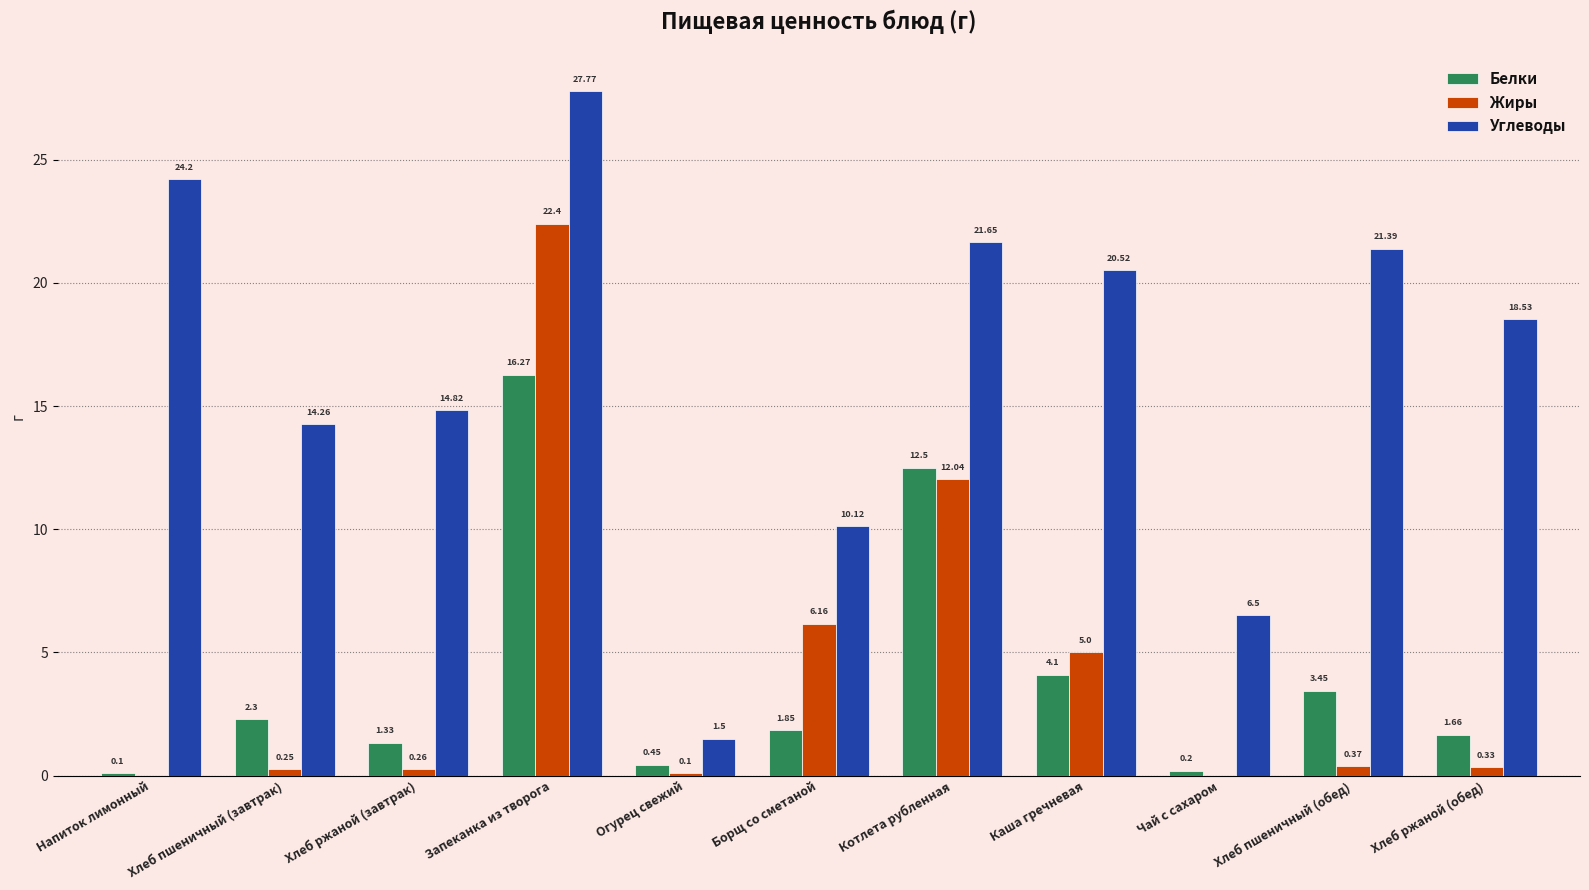

Where is Углеводы nearest to the value 14?

Хлеб пшеничный (завтрак)